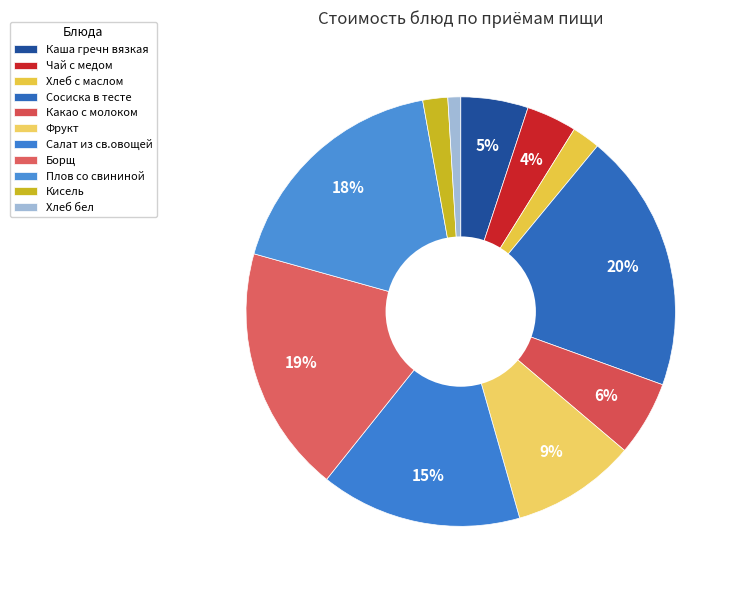

Does Борщ represent more than half of the total?

No